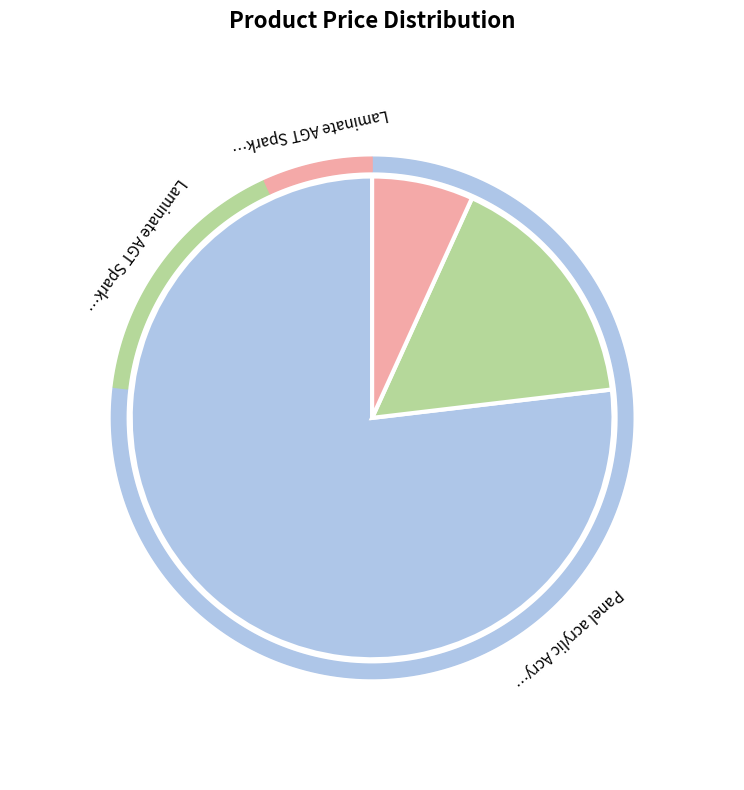

Which slice is the largest?

Panel acrylic Acrylic 18 mm. 3D